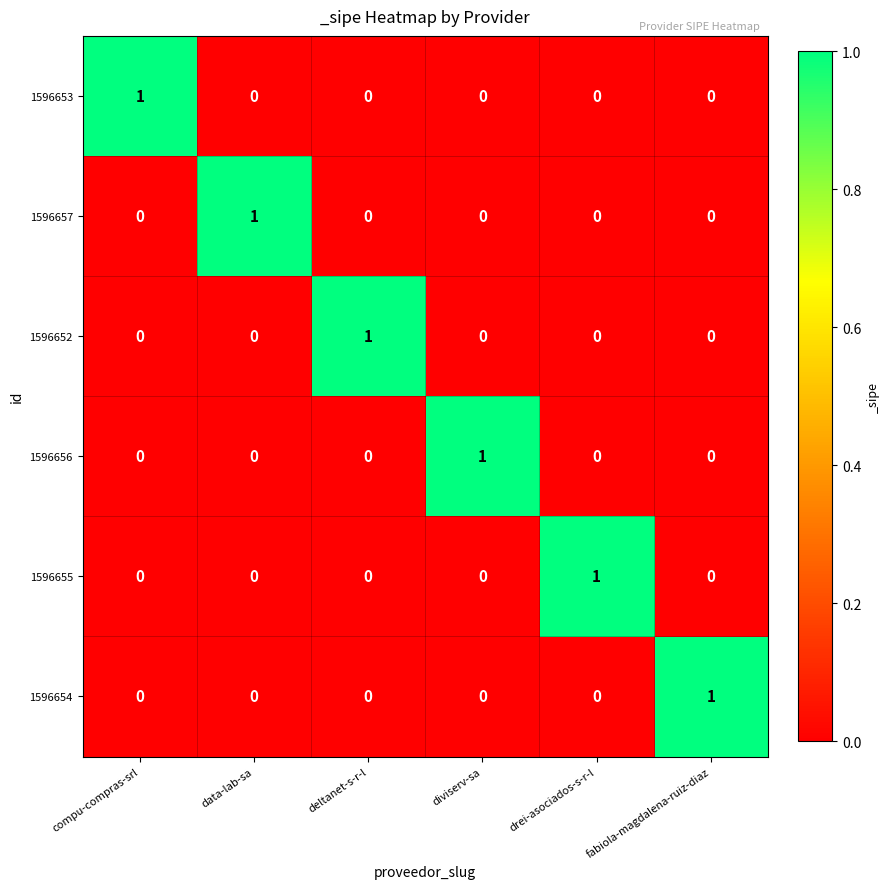

Is it true that 1596653 equals 0 at data-lab-sa?

True